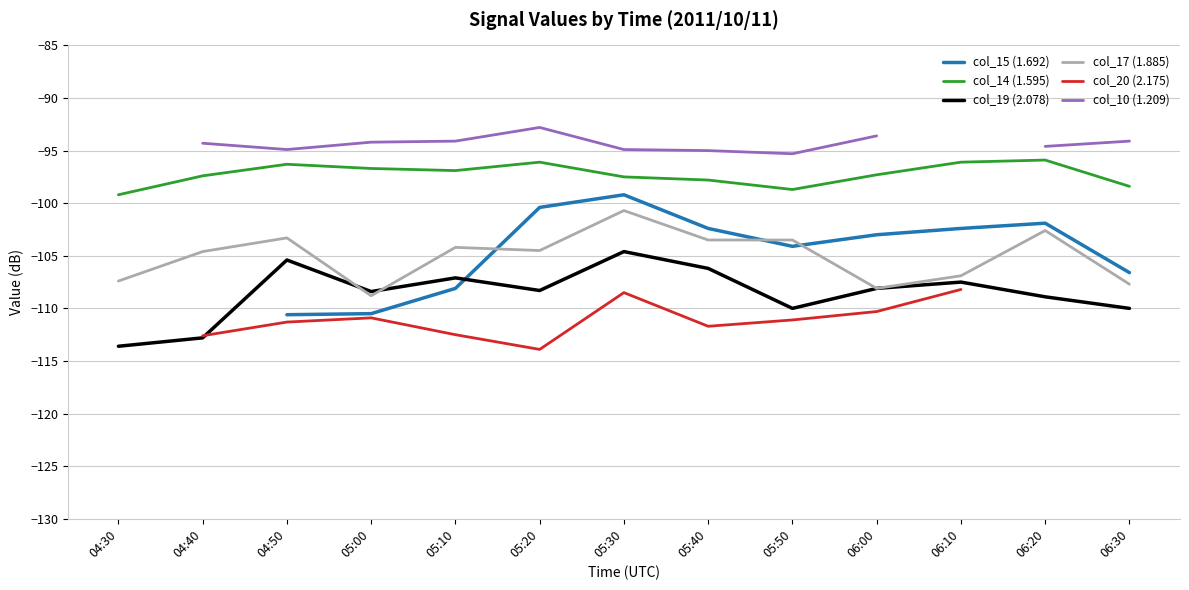

Read the col_10 (1.209) value at 05:20.

-92.8